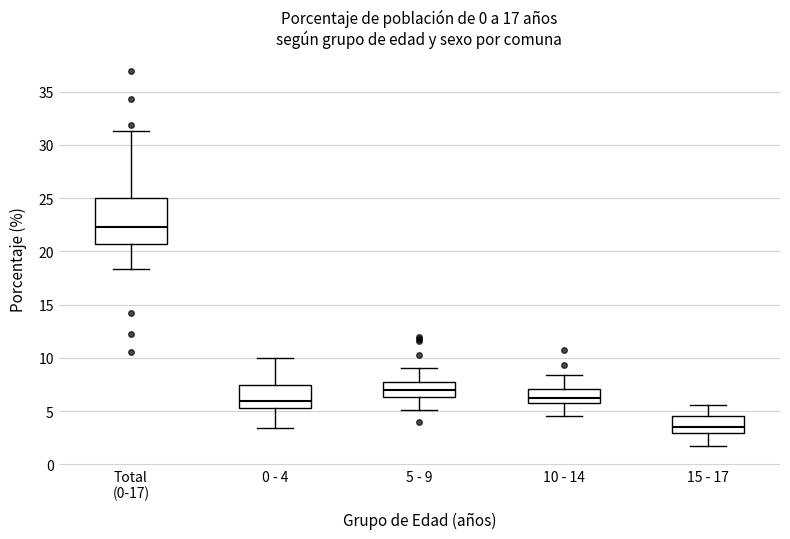

Reading left to right, transcribe this box plot: for each box, give where its median line is, the range the box spans, and where its two whiskers end, as read against the y-axis. The values are not printed on the chart, so give them approximately, as read against the axis.

Total (0-17): median 22.5, box 20.5 to 25.0, whiskers 18.5 to 31.5
0 - 4: median 6.0, box 5.5 to 7.5, whiskers 3.5 to 10.0
5 - 9: median 7.0, box 6.5 to 7.5, whiskers 5.0 to 9.0
10 - 14: median 6.5, box 6.0 to 7.0, whiskers 4.5 to 8.5
15 - 17: median 3.5, box 3.0 to 4.5, whiskers 1.5 to 5.5